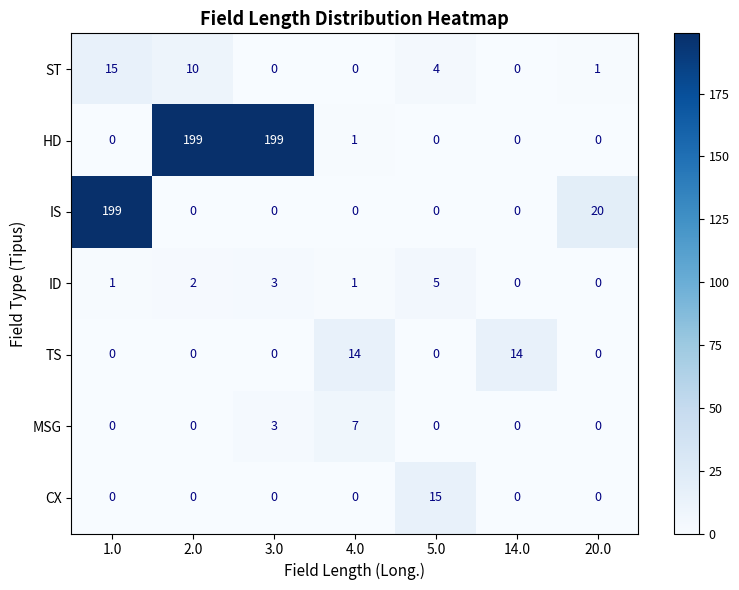

At how many categories does at least one series exceed 100?

3